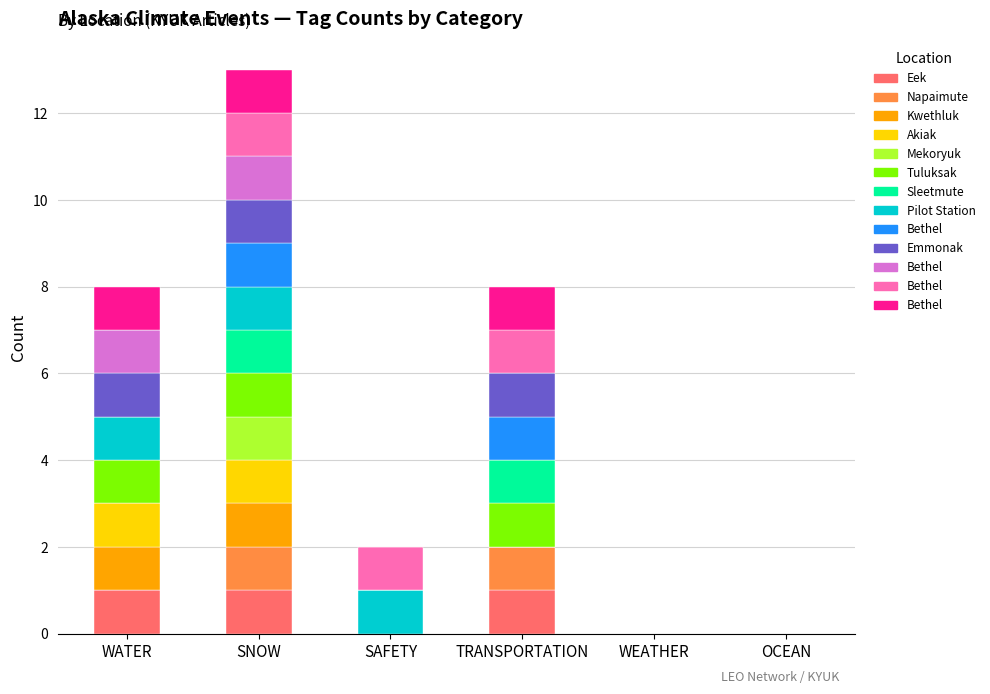

What is the difference between the highest and lowest values at 1?

1